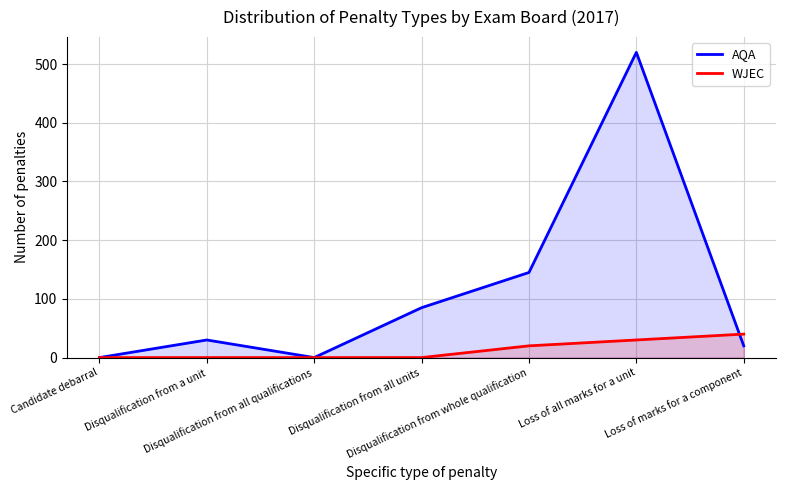

Does the chart have visible grid lines?

Yes